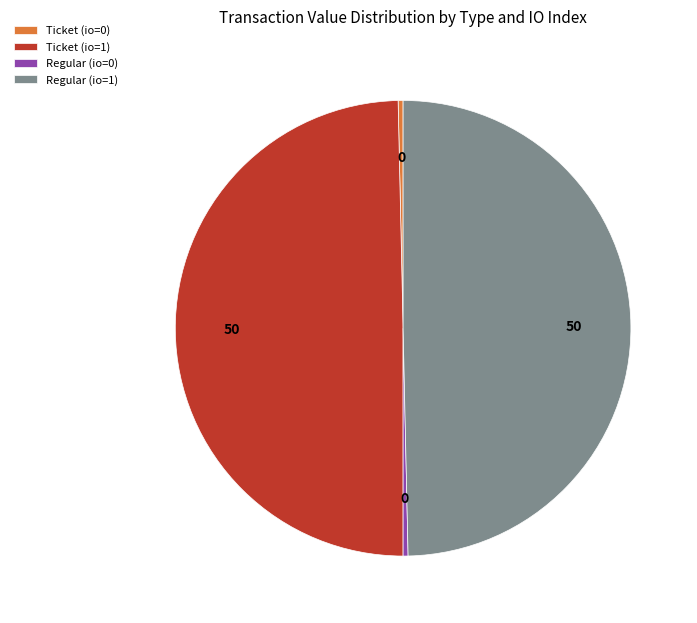

Is it true that Regular (io=1) is 50% of the pie?

True